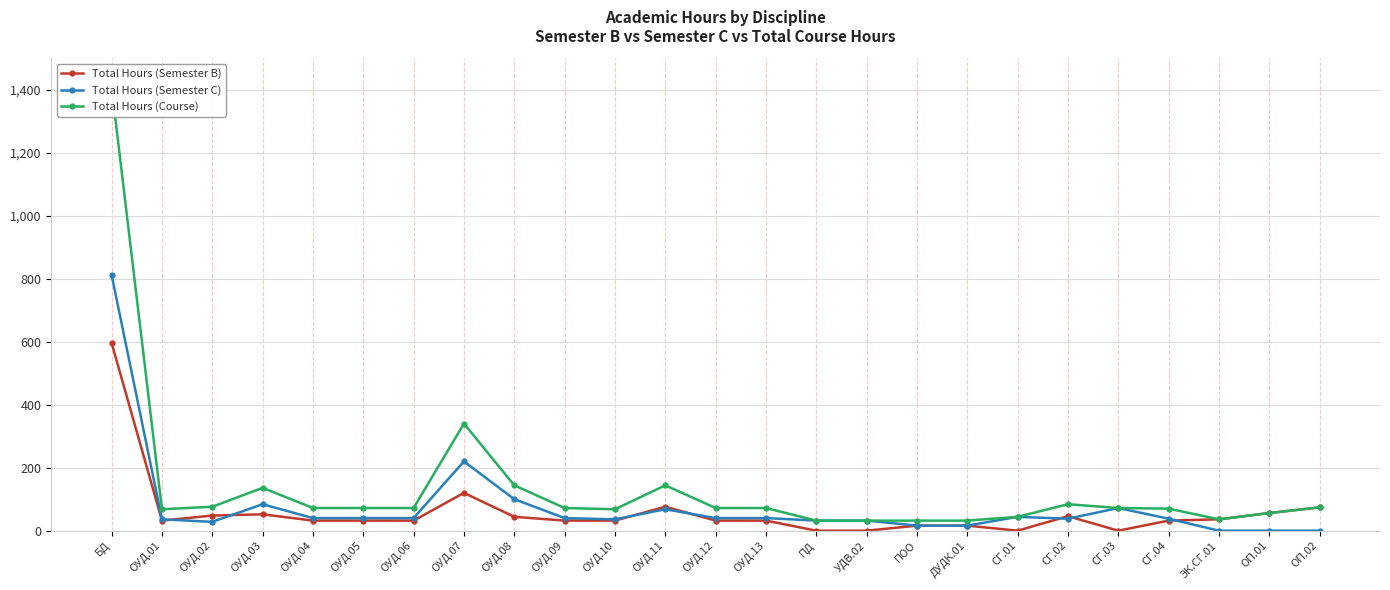

What are all the series names shown in the legend?

Total Hours (Semester B), Total Hours (Semester C), Total Hours (Course)